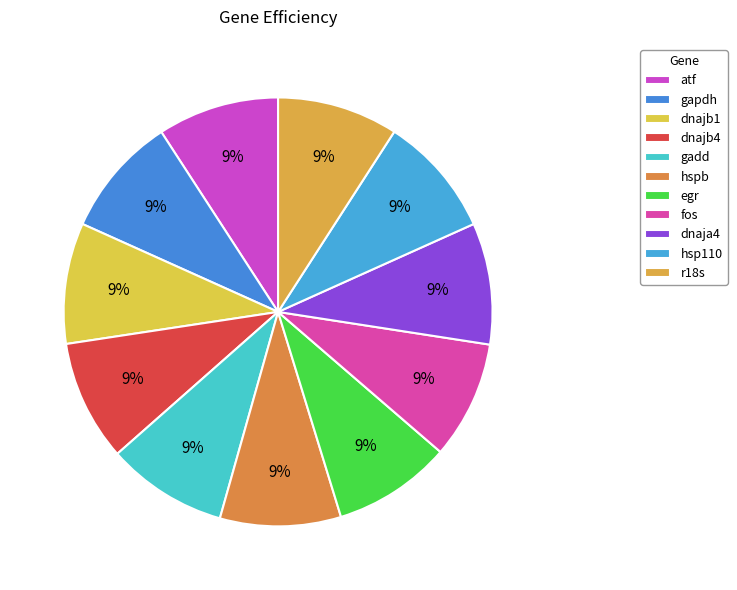

Is the sum of gapdh and dnajb4 greater than half?

No